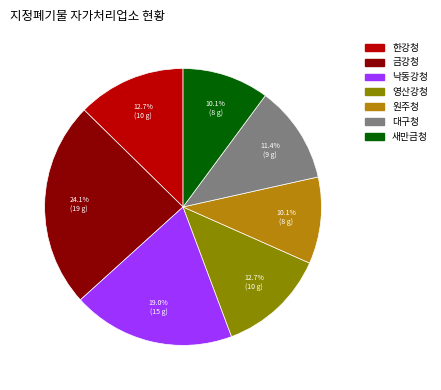

Is there a majority slice in this chart?

No